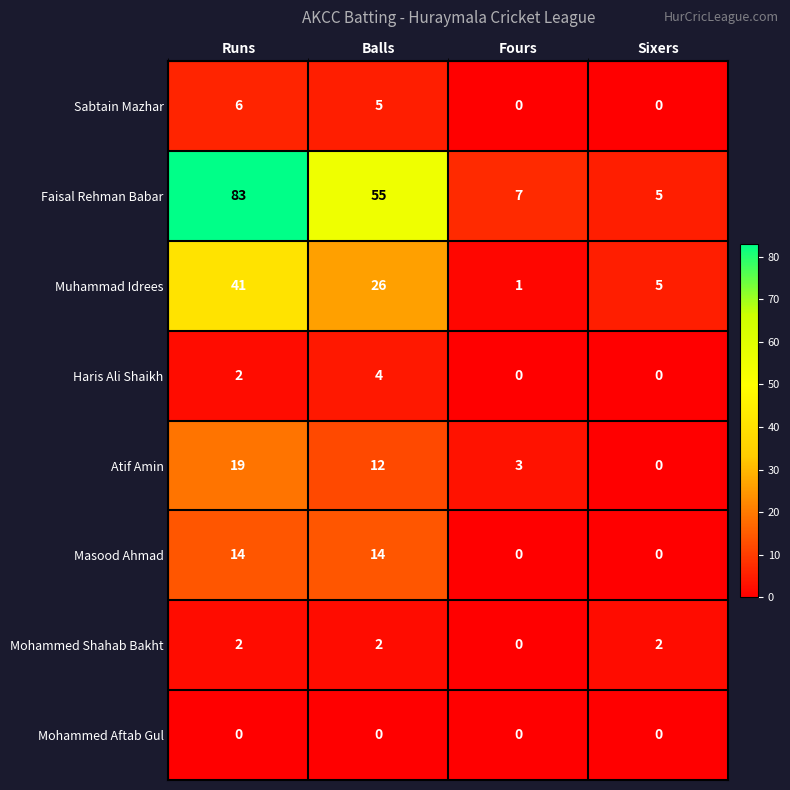

At how many categories does at least one series exceed 41?

2